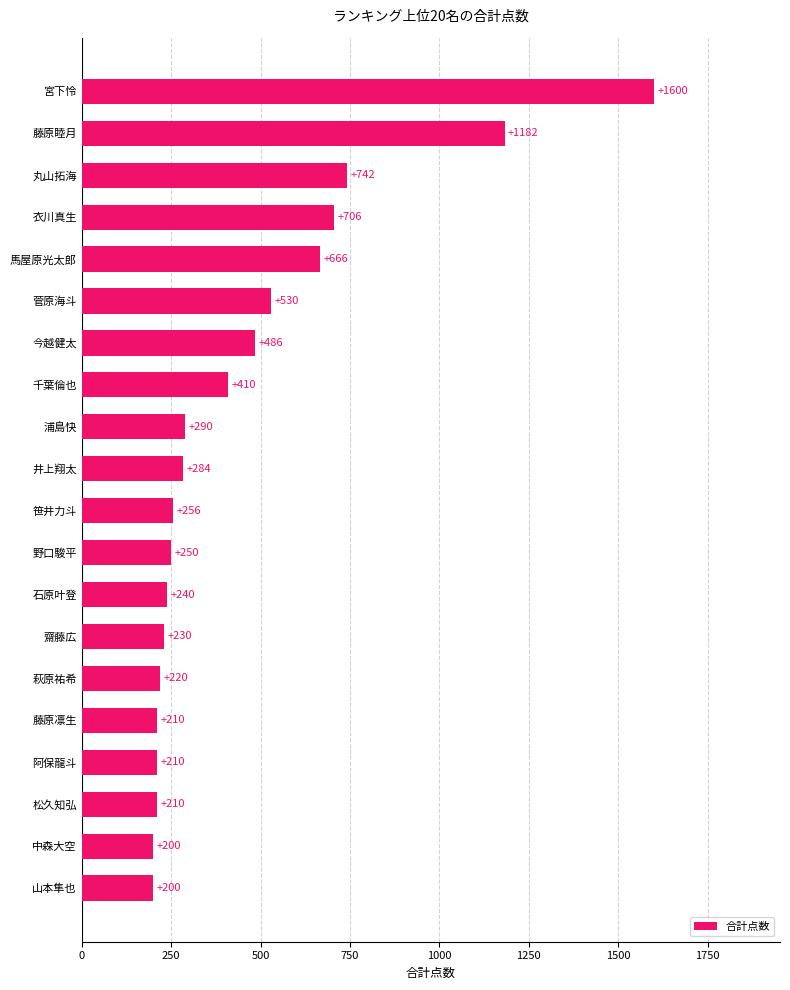

What is the change in value from 松久知弘 to 石原叶登?

+30